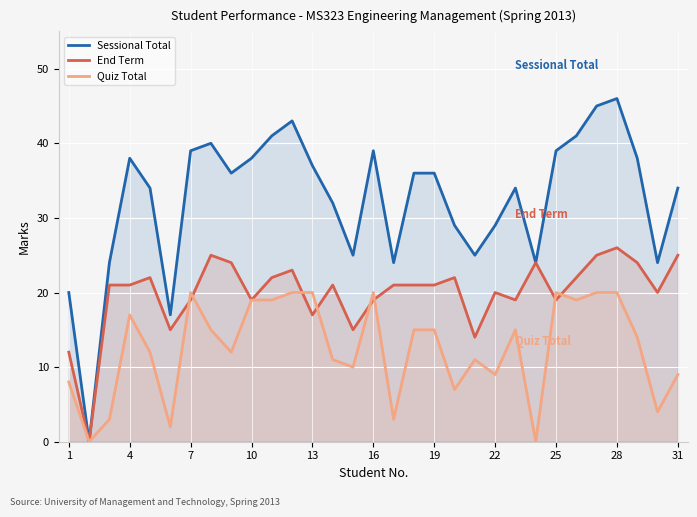

What is the difference between the maximum and minimum values in the Sessional Total series?

46